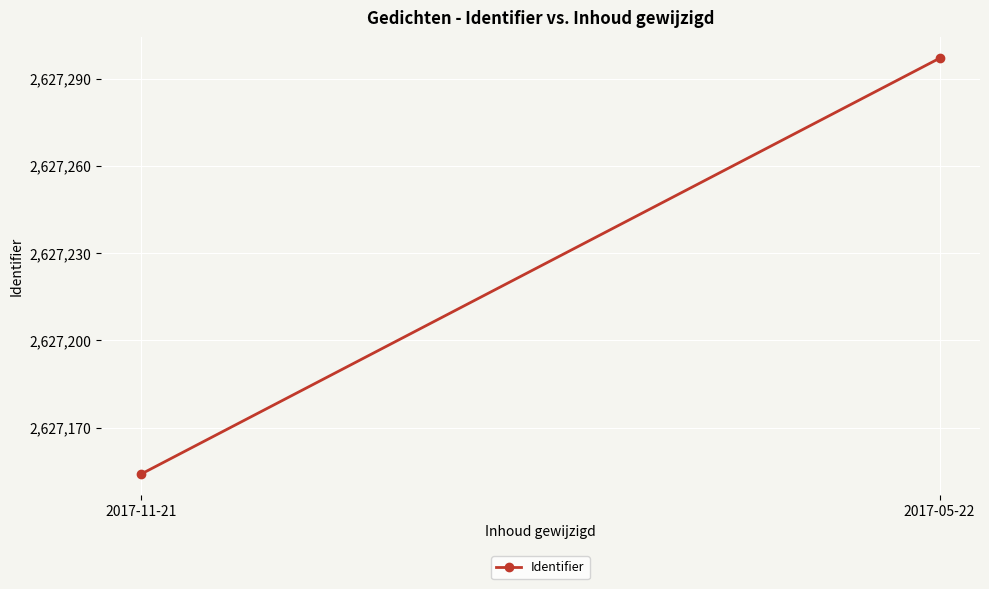

Reading right to left, extract all data points from this chart.

2627297	2627154